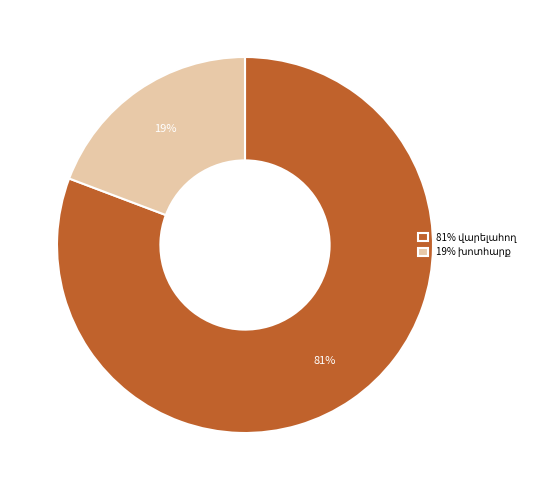

Does any single category account for the majority?

Yes